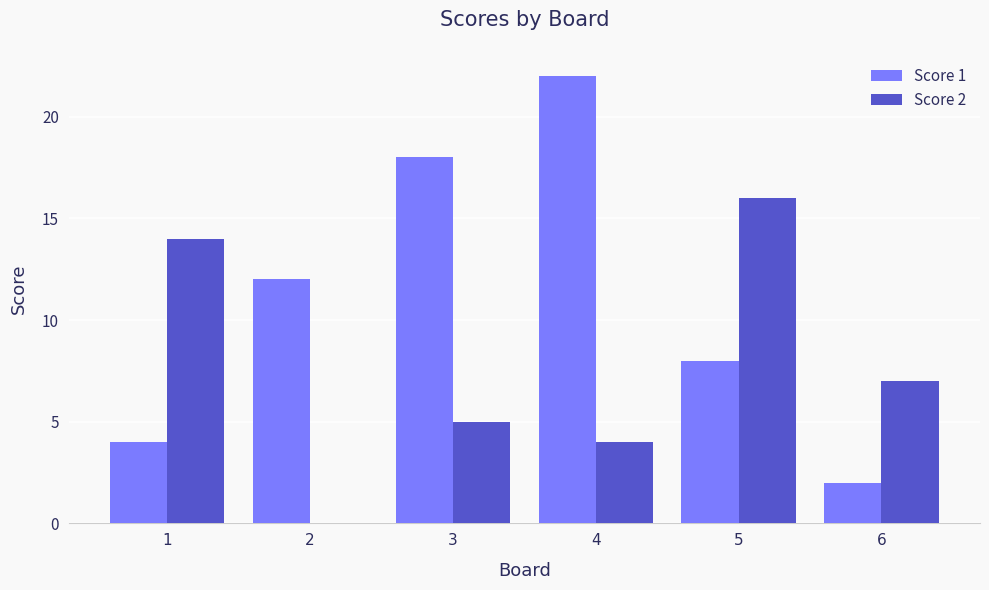

Reading left to right, extract all data points from this chart.

Score 1: 1=4	2=12	3=18	4=22	5=8	6=2
Score 2: 1=14	2=0	3=5	4=4	5=16	6=7